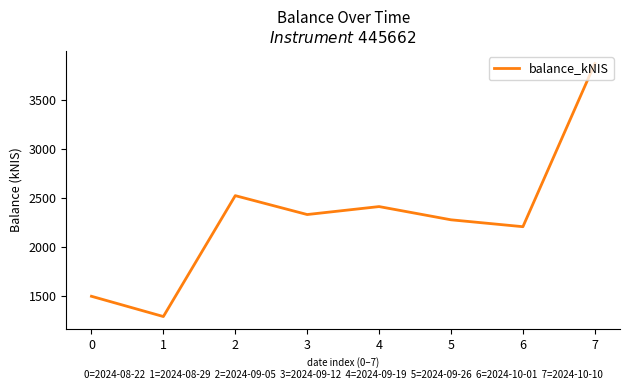

What is the approximate value at 7?

3870.6